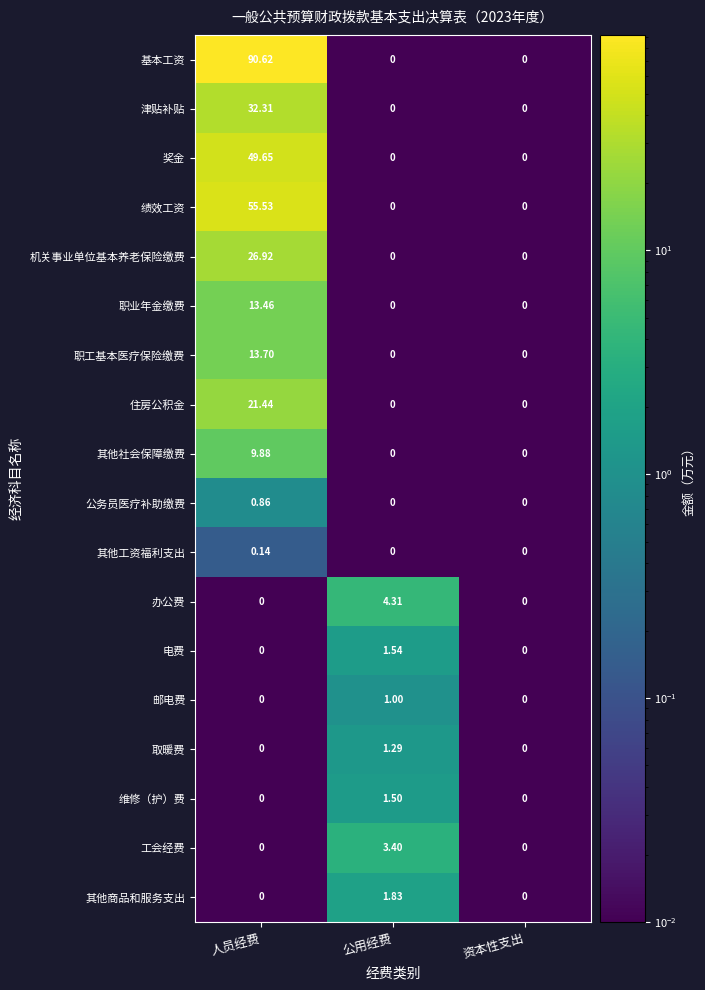

Between 人员经费 and 资本性支出, which series saw the biggest shift?

基本工资